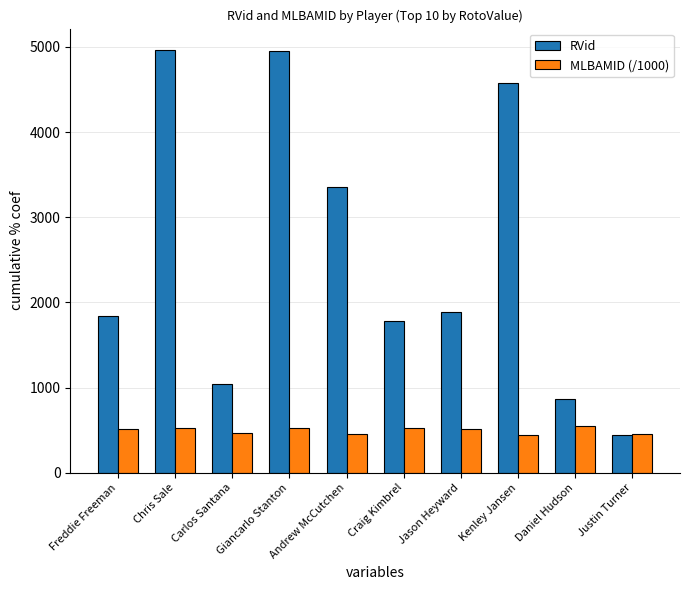

What are all the series names shown in the legend?

RVid, MLBAMID (/1000)